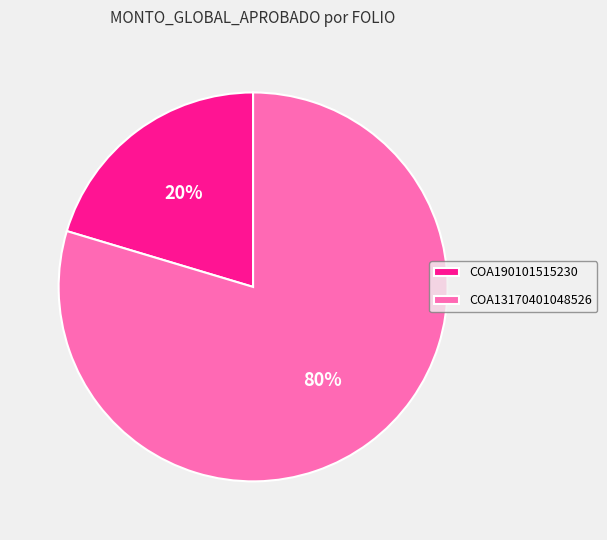

Is COA13170401048526 the majority of the pie?

Yes